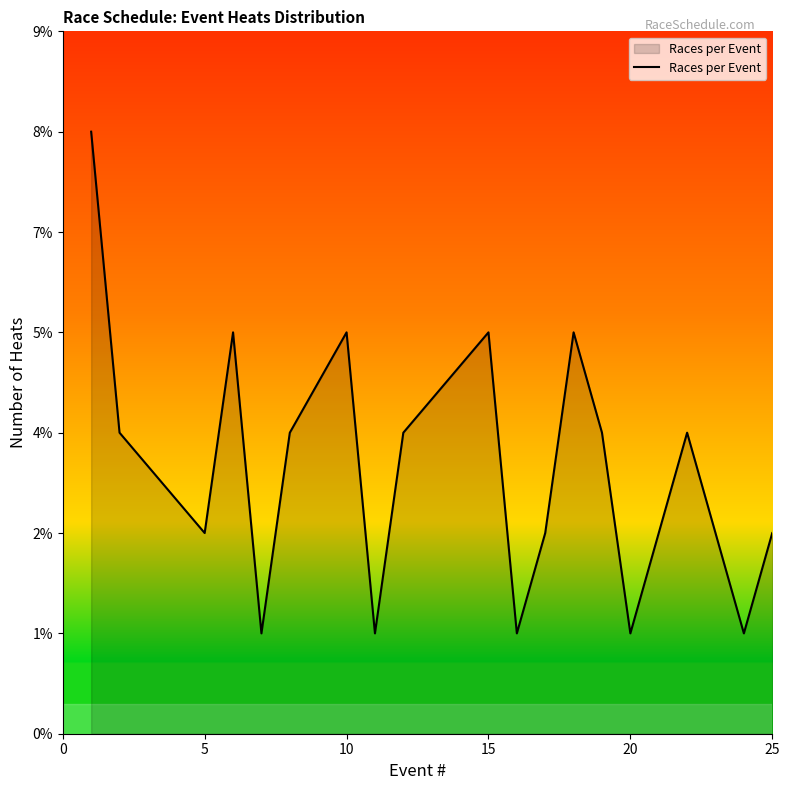

What is the value of the 8th point from the left?

1